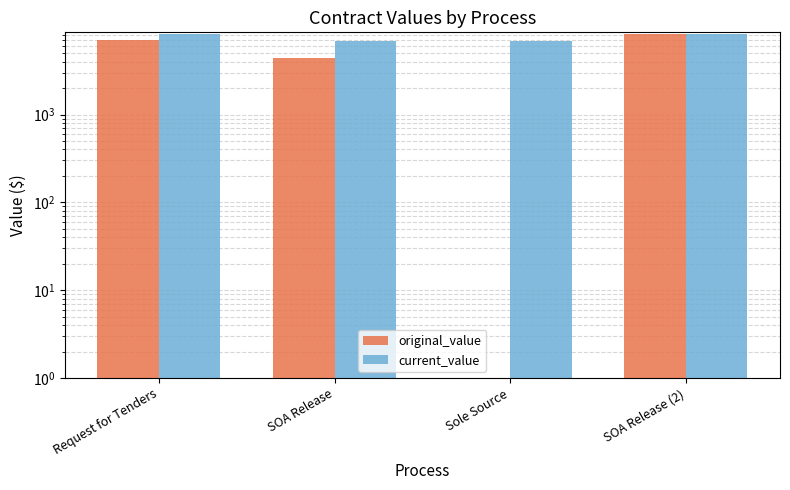

How many groups of bars are there?

4